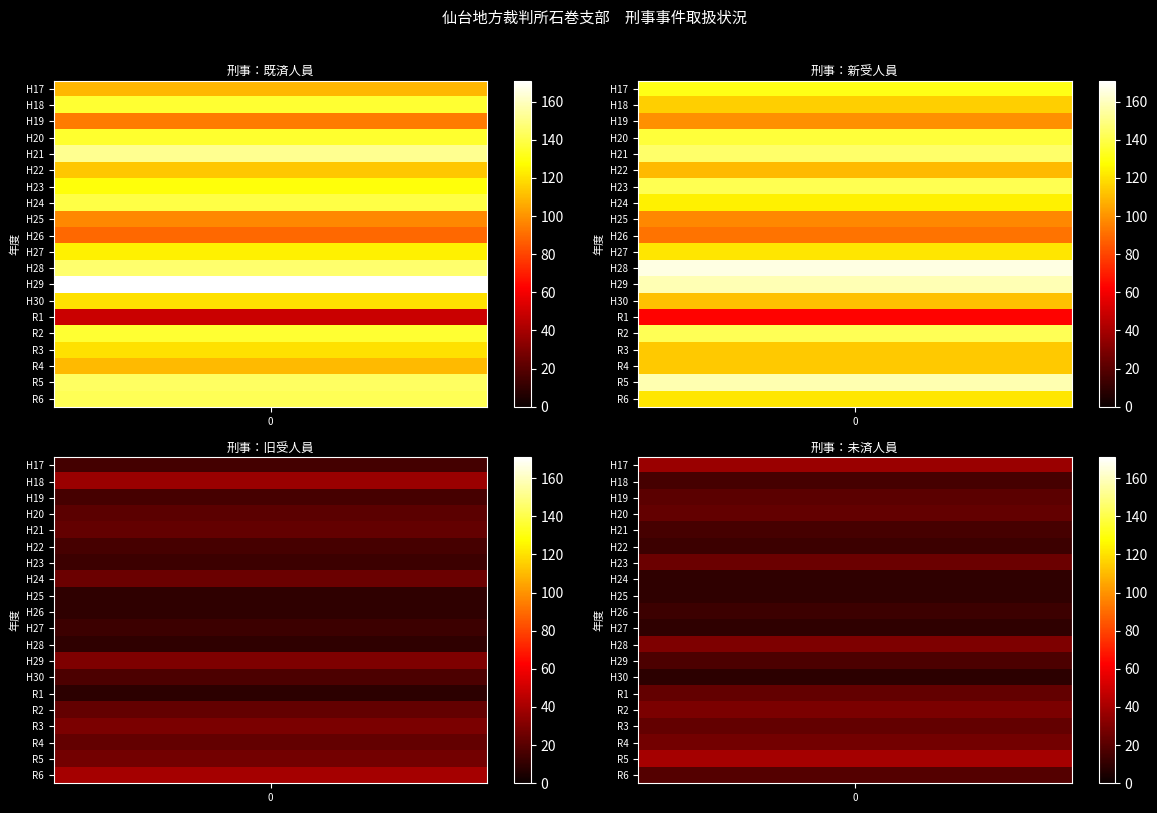

List the series in order of their peak value, lowest first.

刑事：旧受人員, 刑事：未済人員, 刑事：新受人員, 刑事：既済人員